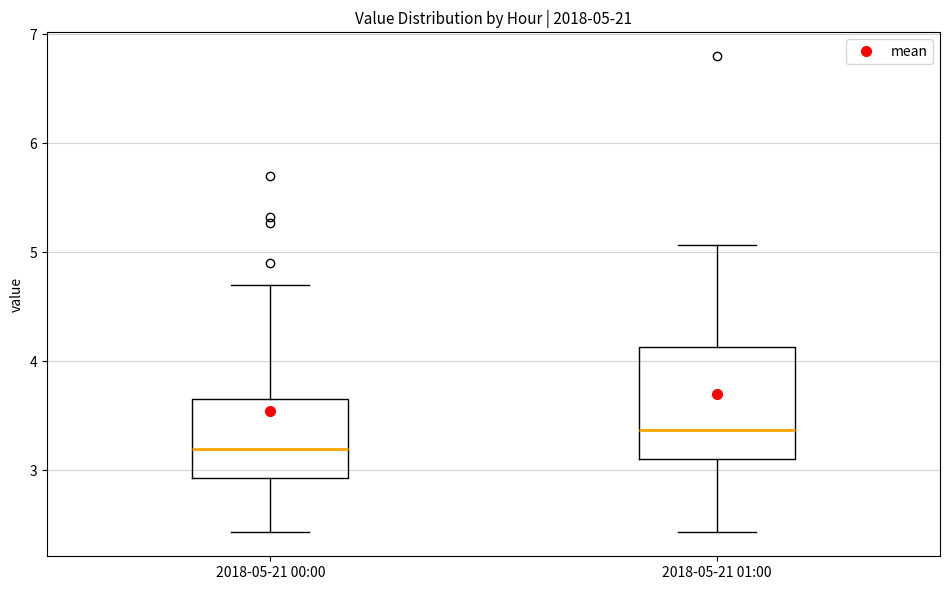

Comparing the boxes themselves (not the whiskers), which one is the tallest?

2018-05-21 01:00